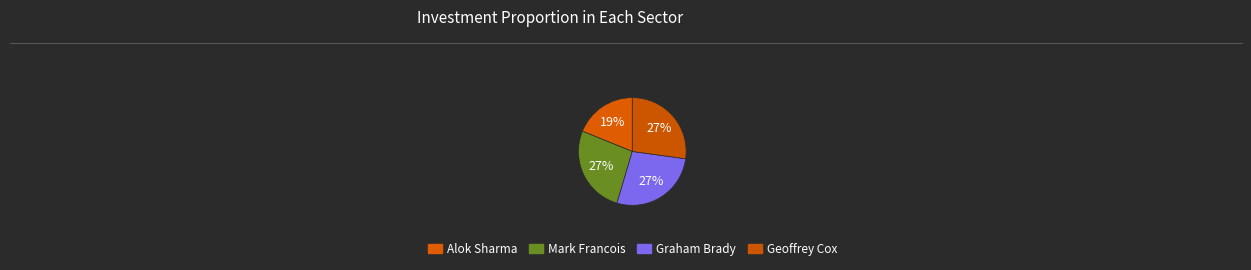

How many slices are in this pie chart?

4